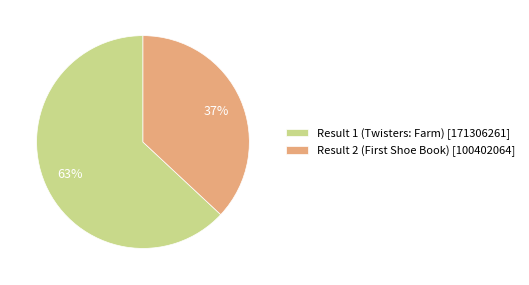

To the nearest percent, what is the difference between the largest and smallest slice percentages?

26%